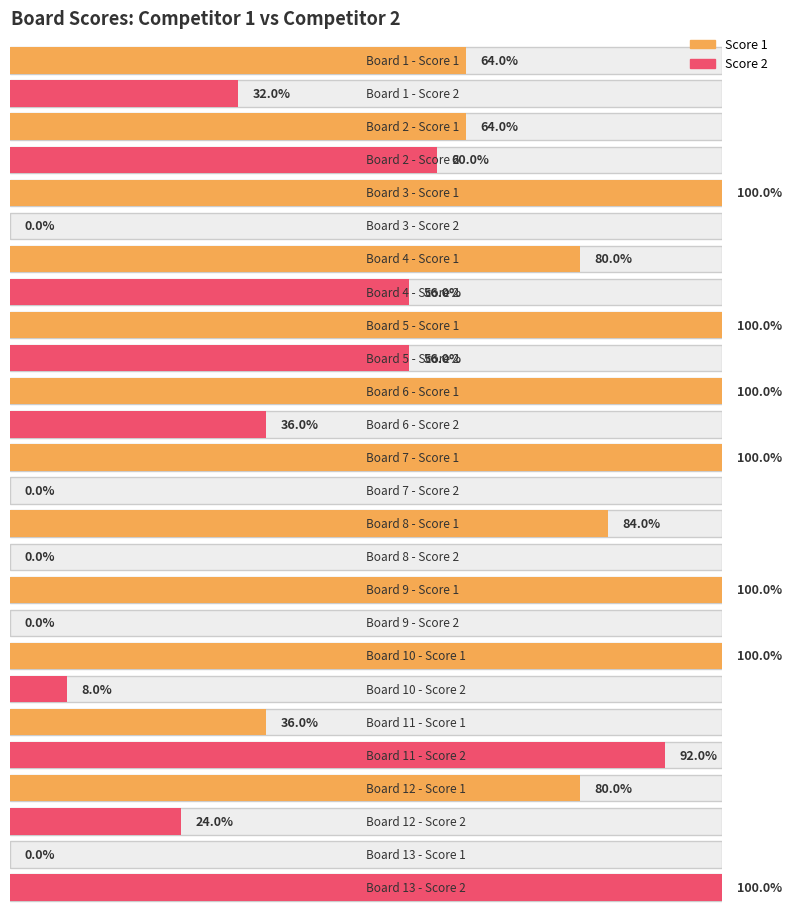

The Score 2 series shows 0 at 9. True or false?

True